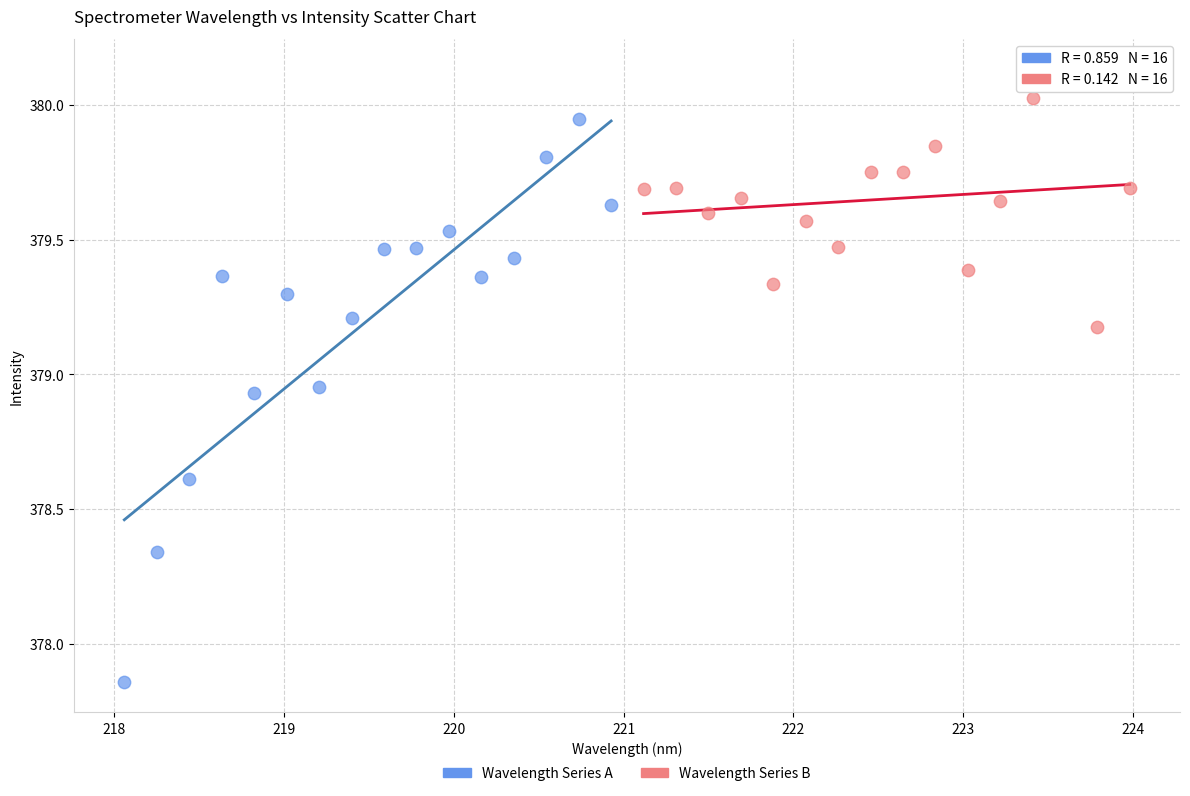

Which series reaches the maximum Y coordinate?

Wavelength Series B